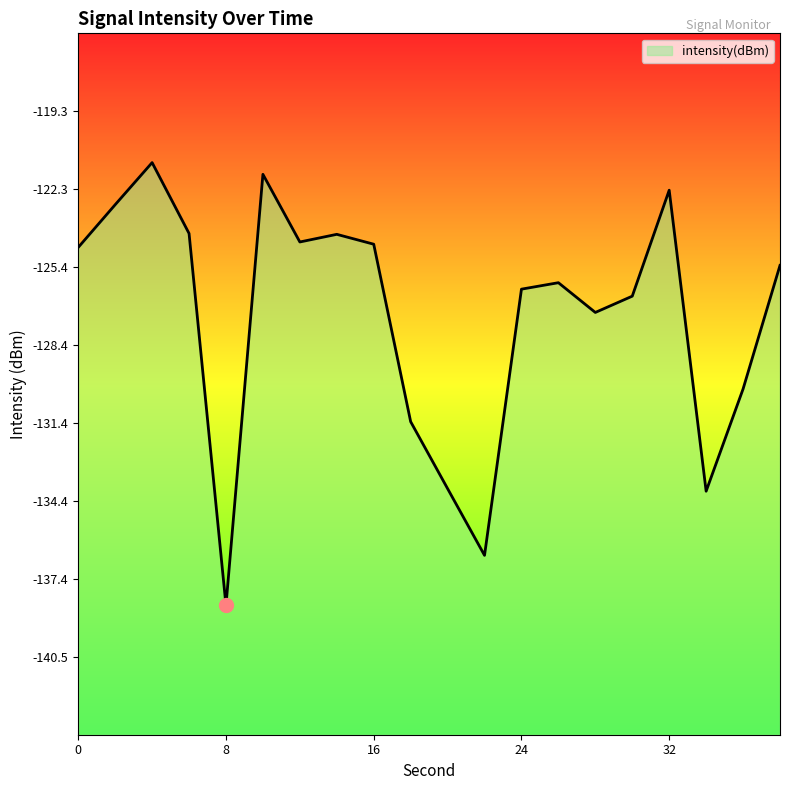

The value at 22 is -64.1. True or false?

False